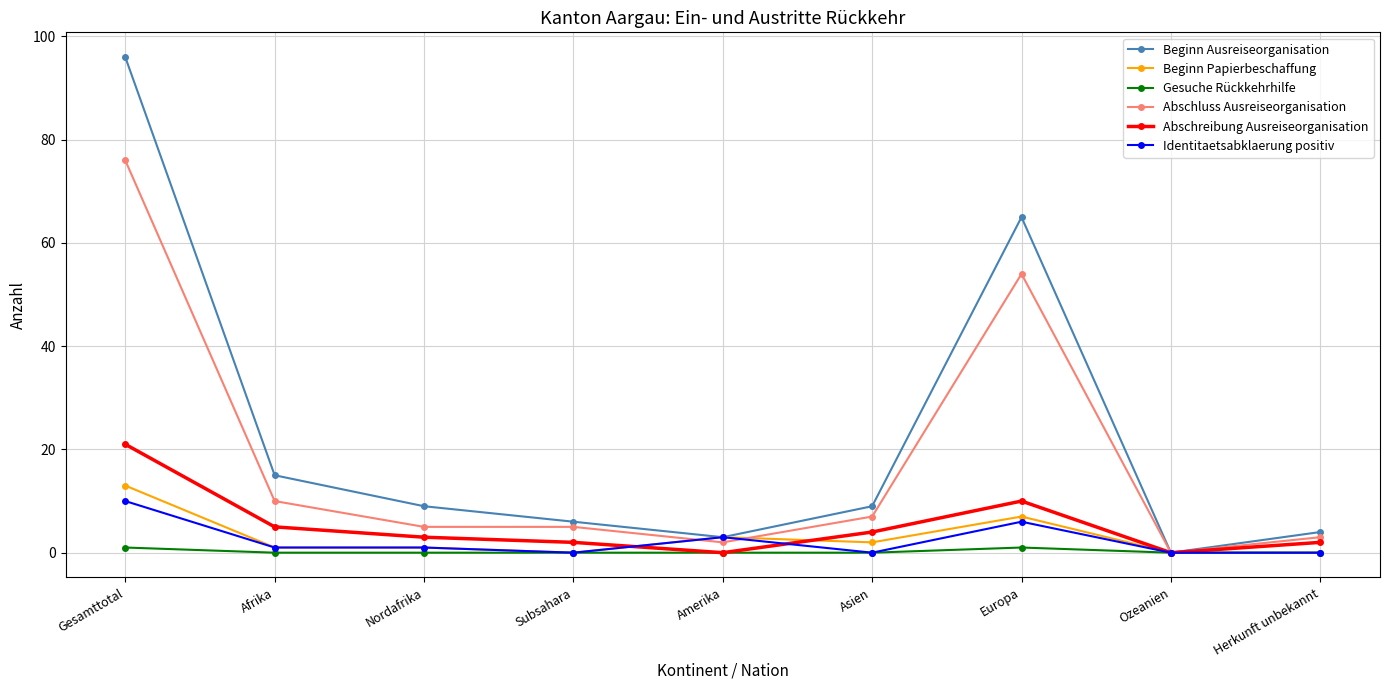

What is the label of the 8th point from the right?

Afrika